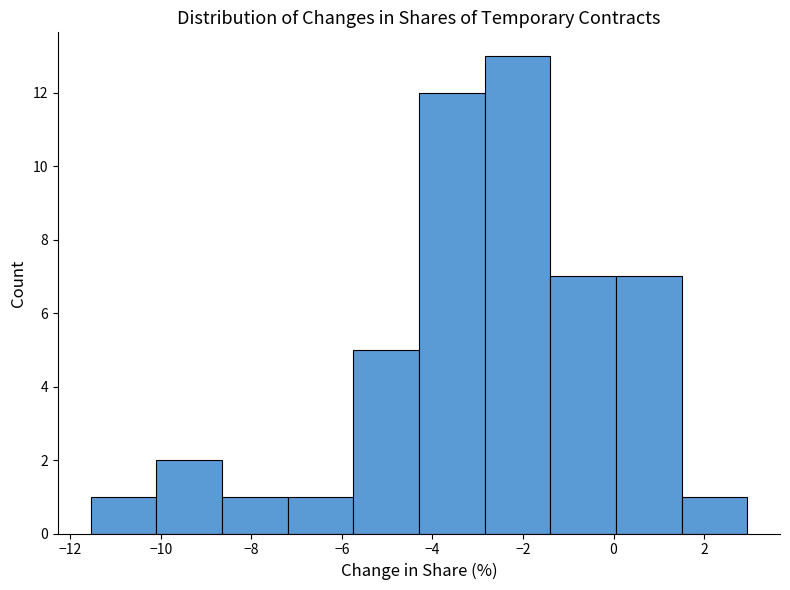

Over which range of the x-axis is the bar tallest?

-2.8 to -1.4